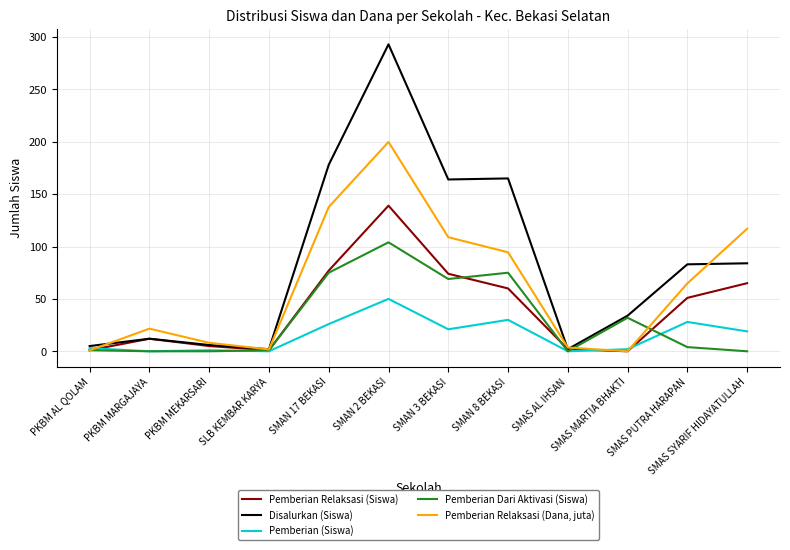

Between SMAN 17 BEKASI and SMAS MARTIA BHAKTI, which series saw the biggest shift?

Disalurkan (Siswa)